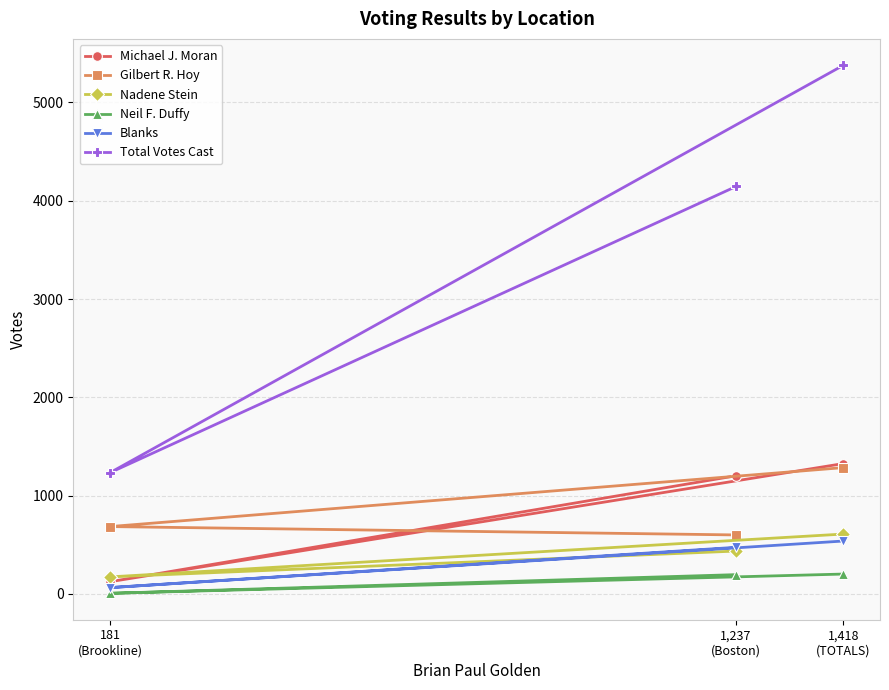

Is it true that Gilbert R. Hoy equals 1769 at 1,418
(TOTALS)?

False